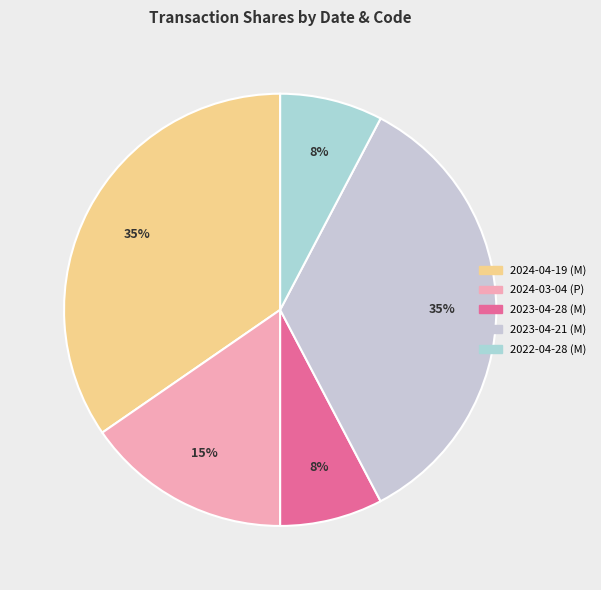

Approximately how many times larger is the value at 2023-04-28 (M) compared to 2024-03-04 (P)?

0.5